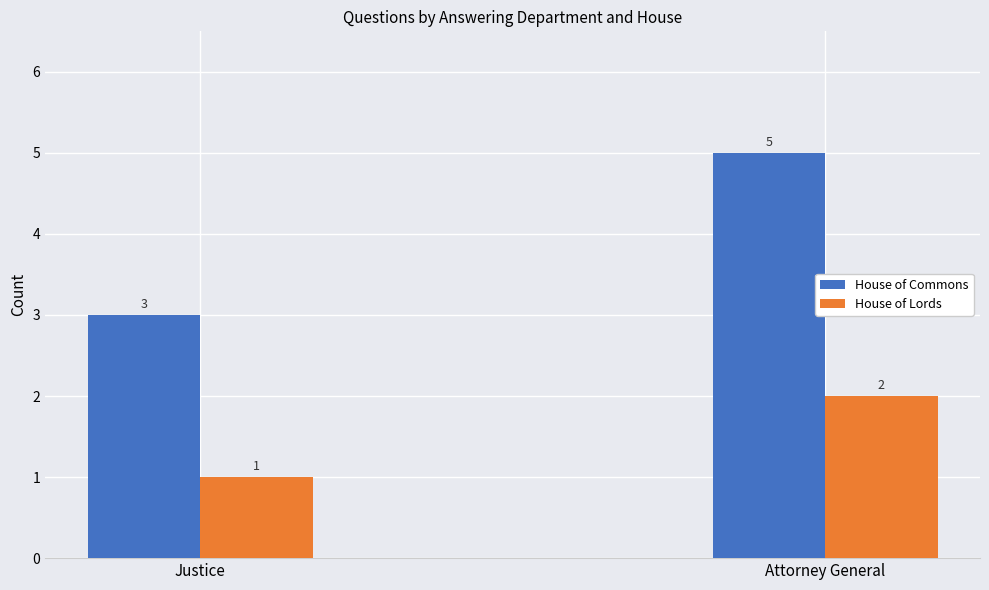

How many bars are there in each group?

2